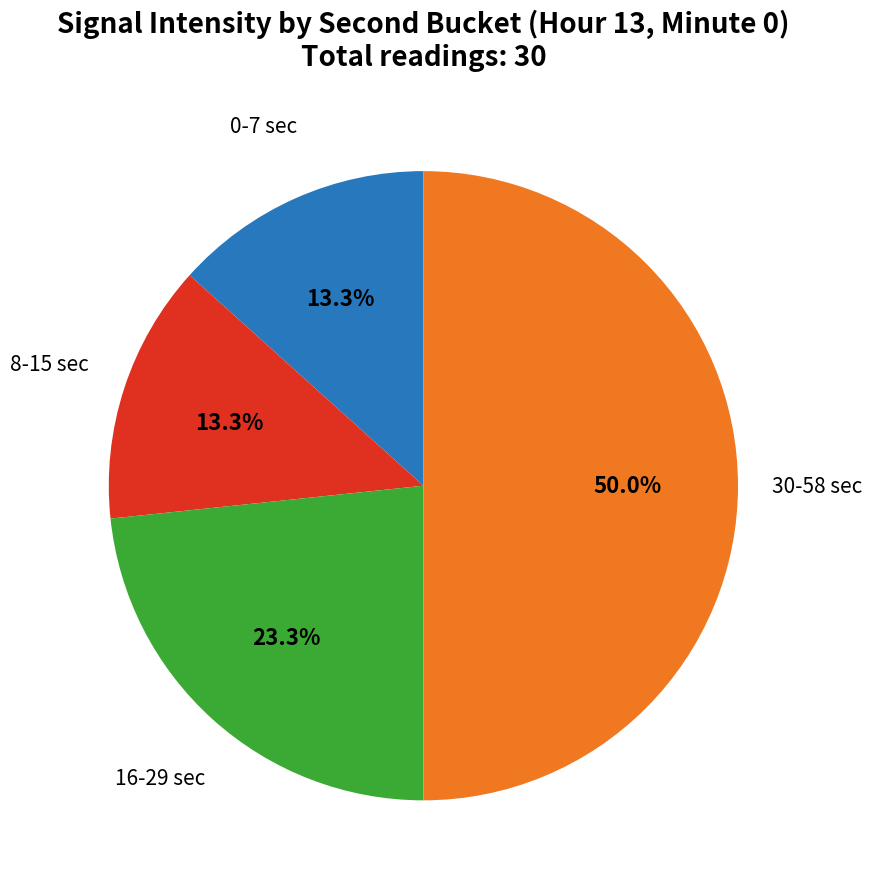

What is the largest slice in the pie chart?

30-58 sec